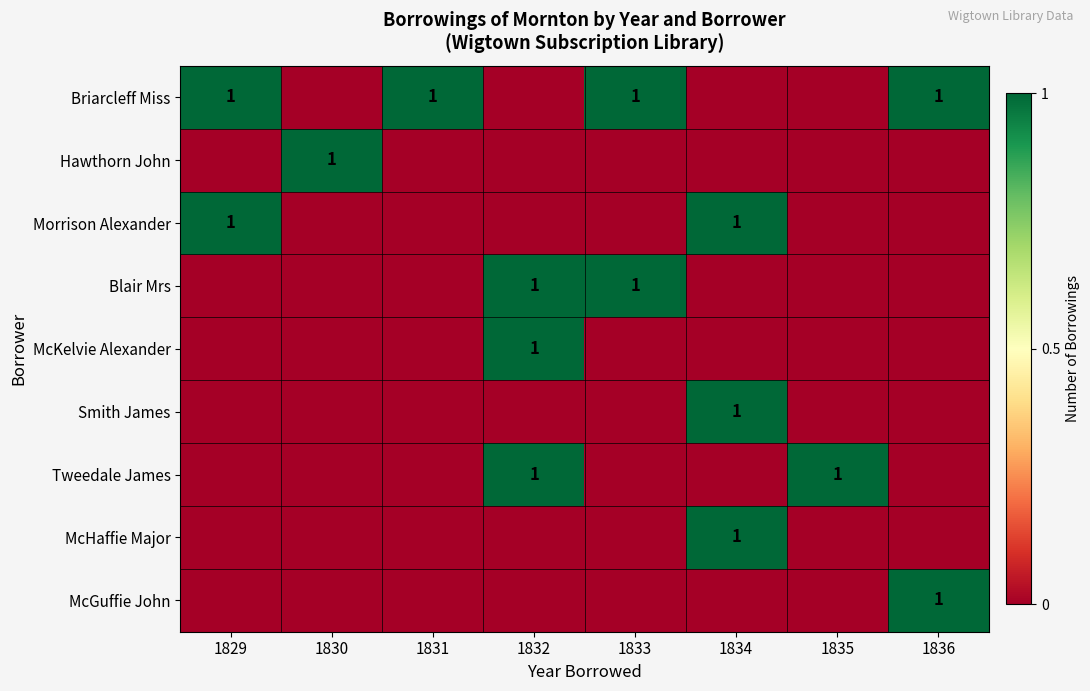

At which category does the chart reach its minimum across all series?

1830